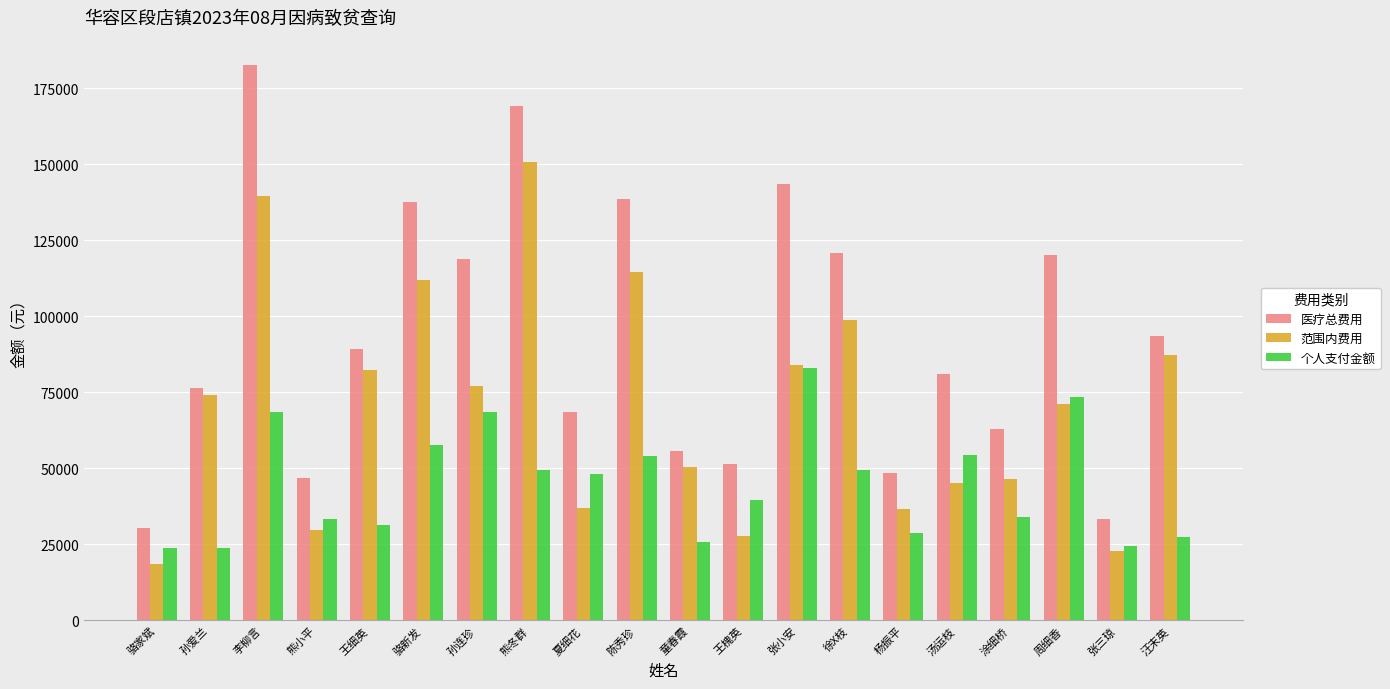

What is the approximate value of 医疗总费用 at 王槐英?

51468.1